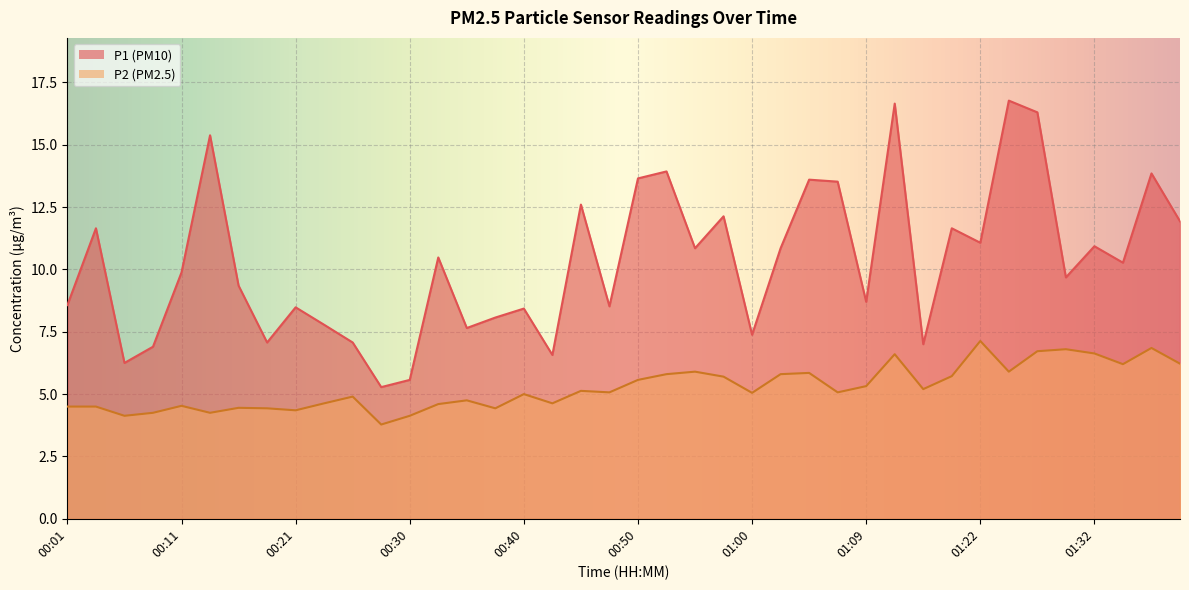

Which category has the highest value across all series?

01:24